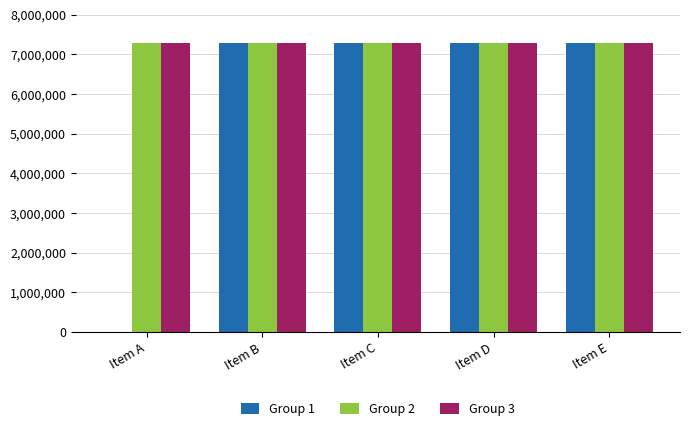

Are the bars horizontal?

No